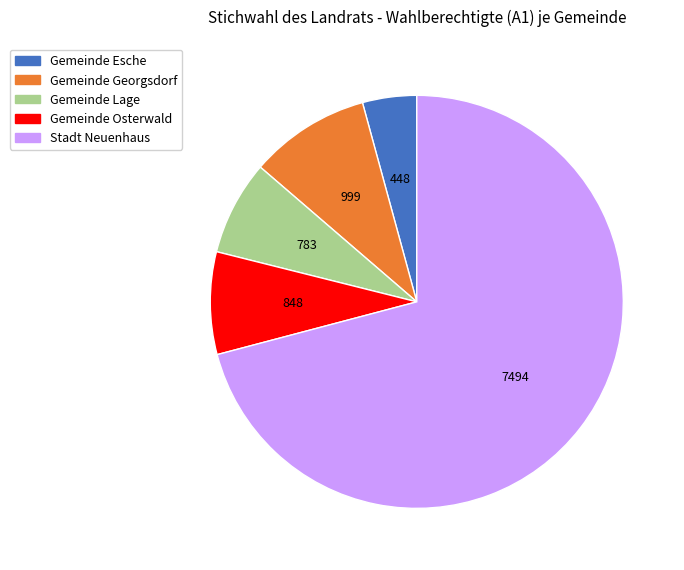

Is it true that Gemeinde Georgsdorf is 9% of the pie?

True